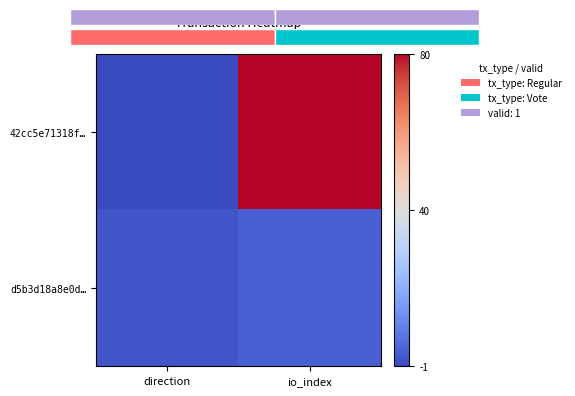

Which series has the largest total across all categories?

42cc5e71318f…